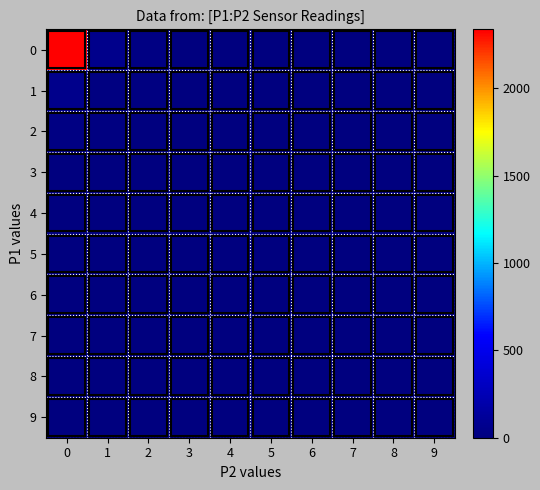

Reading right to left, what are all the values shown in this chart?

0: 9=0	8=0	7=0	6=0	5=0	4=0	3=0	2=21	1=58	0=2337
1: 9=0	8=0	7=0	6=0	5=0	4=0	3=0	2=12	1=18	0=57
2: 9=0	8=0	7=0	6=0	5=0	4=0	3=0	2=9	1=12	0=22
3: 9=0	8=0	7=0	6=0	5=0	4=0	3=8	2=0	1=0	0=0
4: 9=0	8=0	7=0	6=0	5=0	4=4	3=0	2=0	1=0	0=0
5: 9=0	8=0	7=0	6=0	5=2	4=0	3=0	2=0	1=0	0=0
6: 9=0	8=0	7=0	6=1	5=0	4=0	3=0	2=0	1=0	0=0
7: 9=0	8=0	7=1	6=0	5=0	4=0	3=0	2=0	1=0	0=0
8: 9=0	8=0	7=0	6=0	5=0	4=0	3=0	2=0	1=0	0=0
9: 9=0	8=0	7=0	6=0	5=0	4=0	3=0	2=0	1=0	0=0